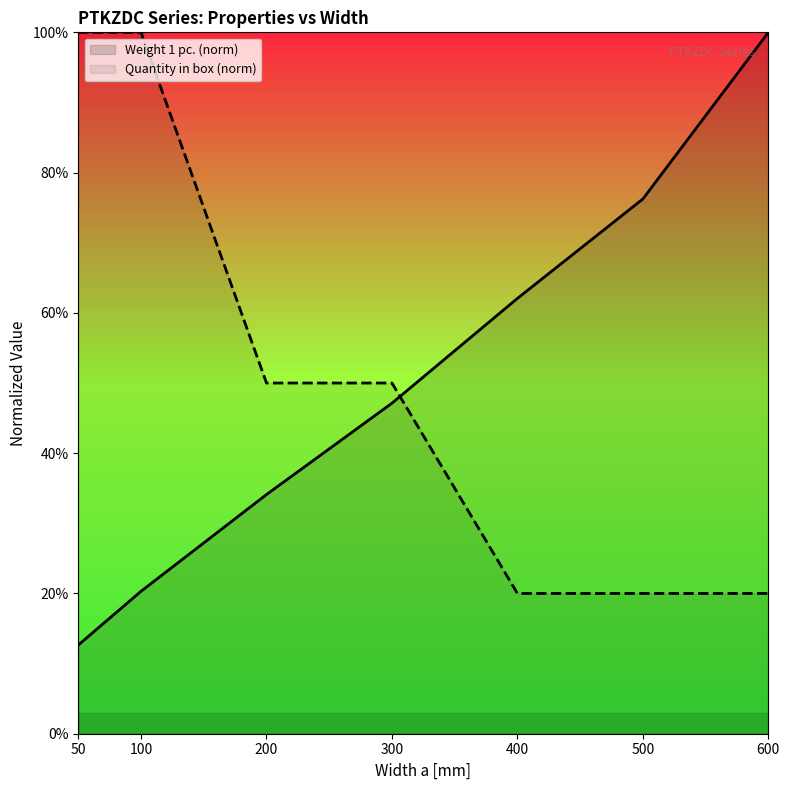

Which series has the largest range (max minus min)?

Weight 1 pc. (norm)